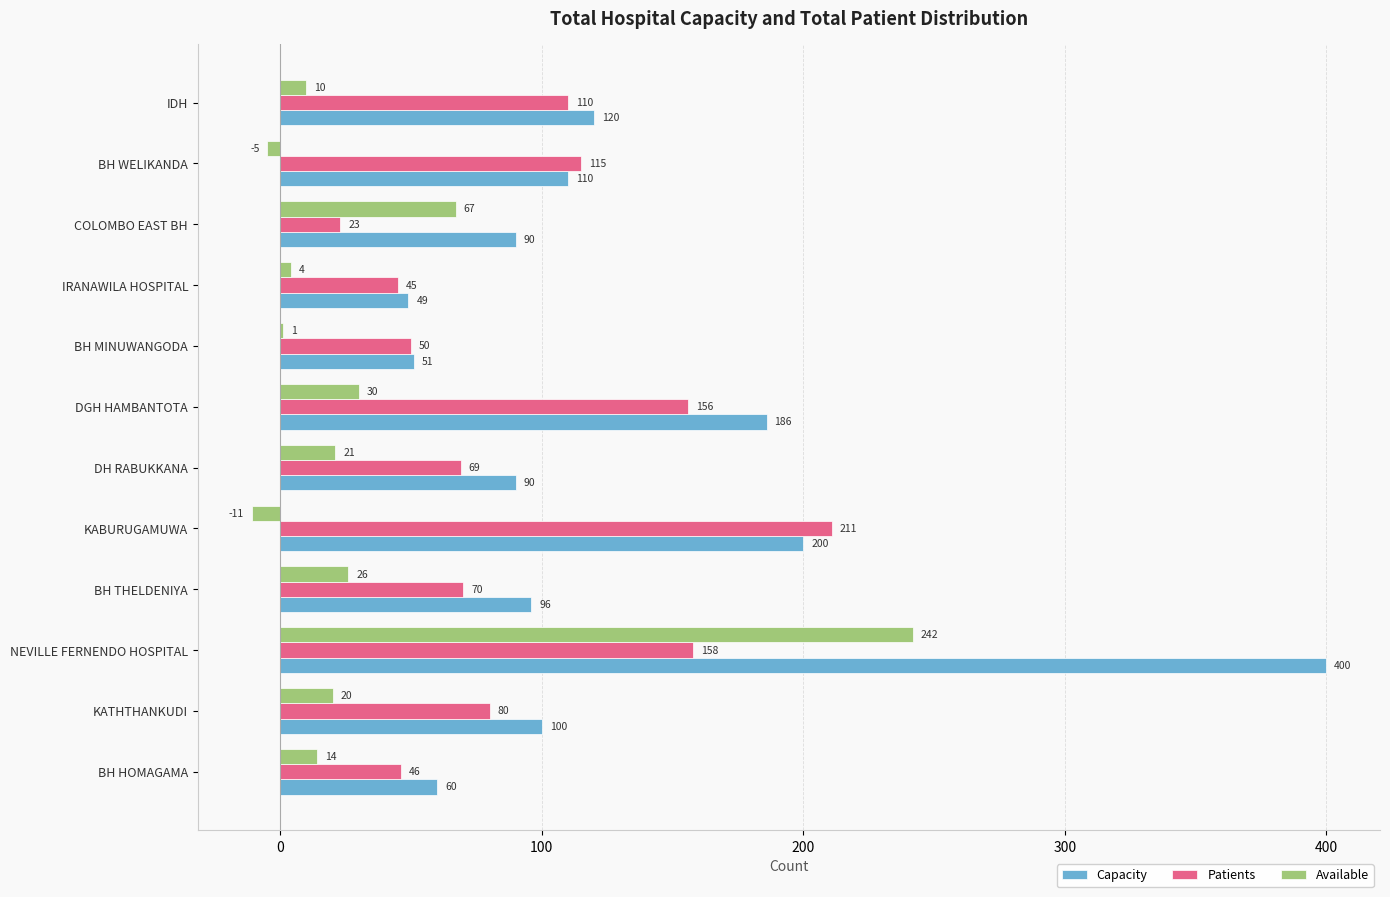

Where is Capacity nearest to the value 224?

KABURUGAMUWA